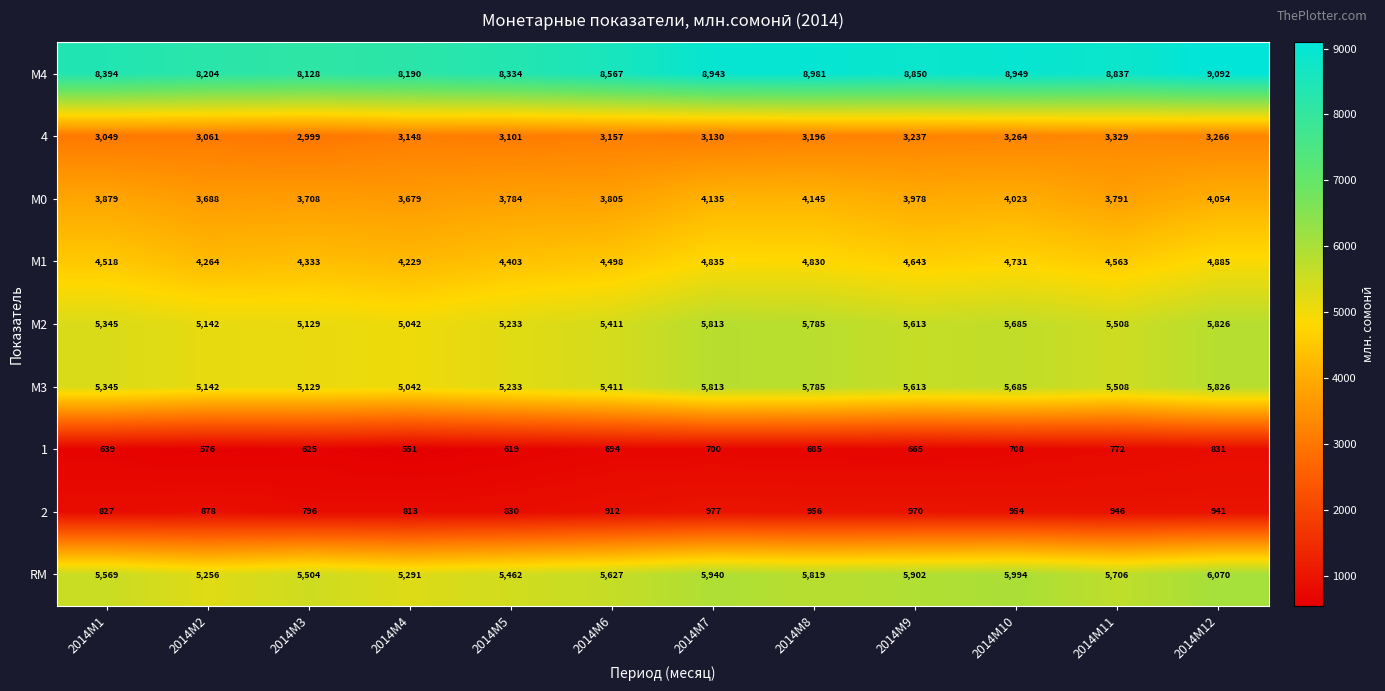

Is the value of М4 at 2014M2 greater than the value of 2 at 2014M5?

Yes